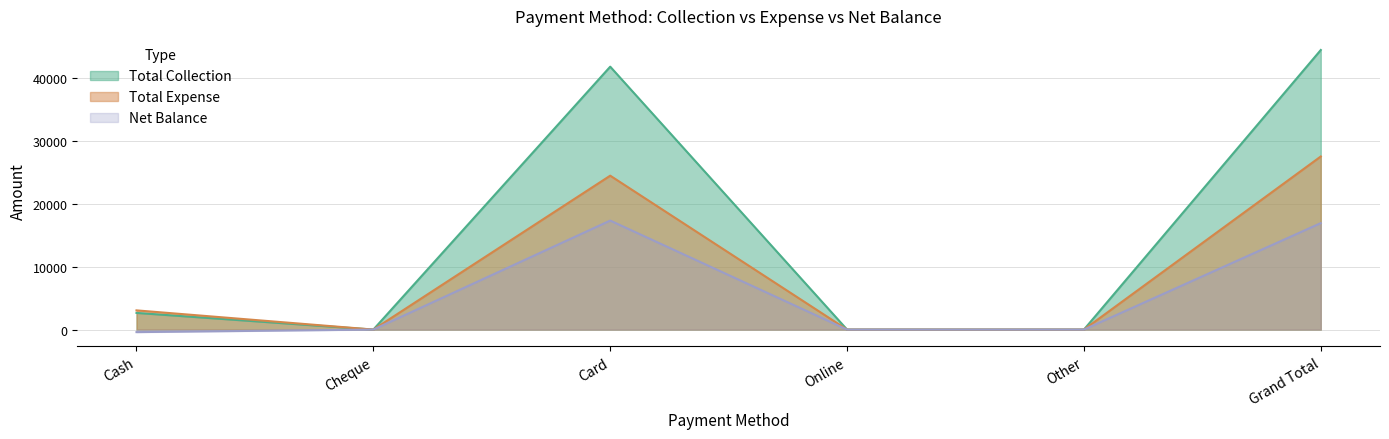

What is the sum of all Net Balance values?

33864